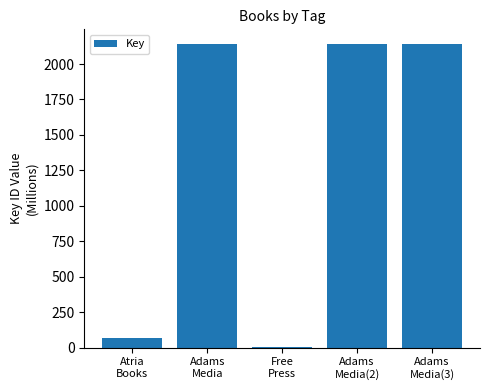

What is the sum of all values?

6480.0